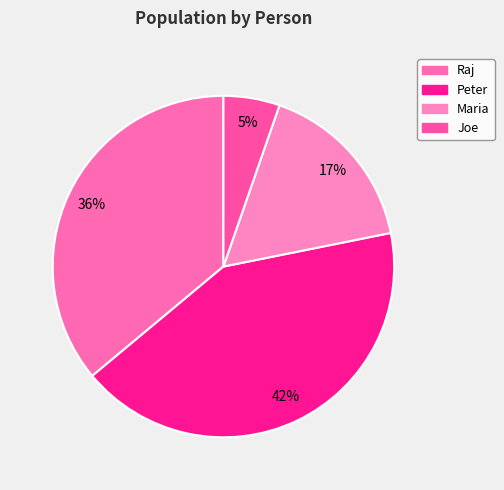

How much of the chart is everything except Joe?

94.7%